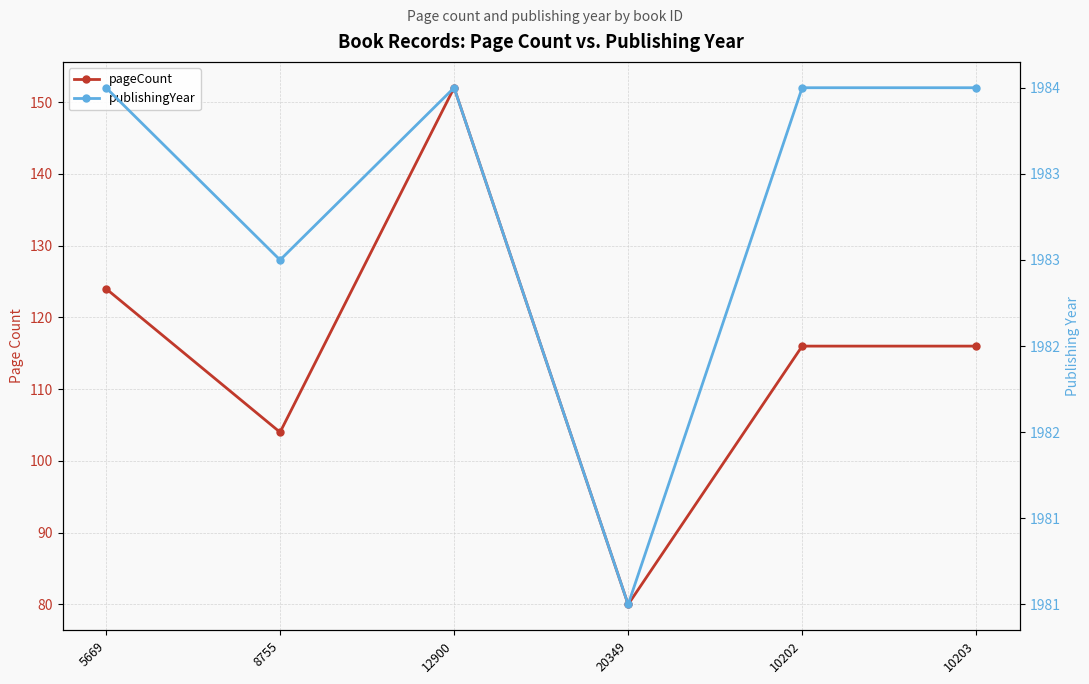

Does the chart have visible grid lines?

Yes